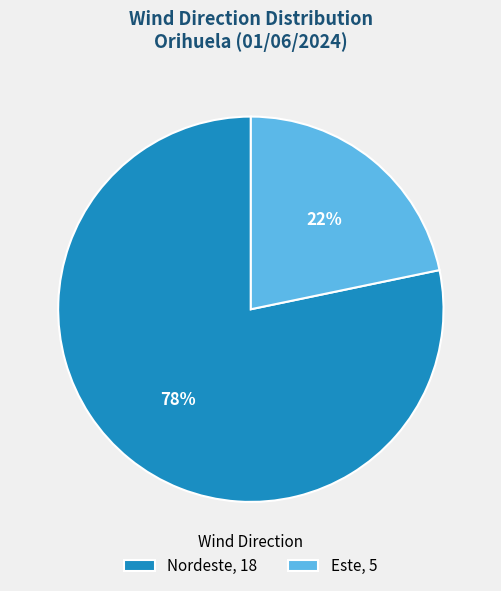

The Nordeste, 18 slice represents 78% of the pie. True or false?

True